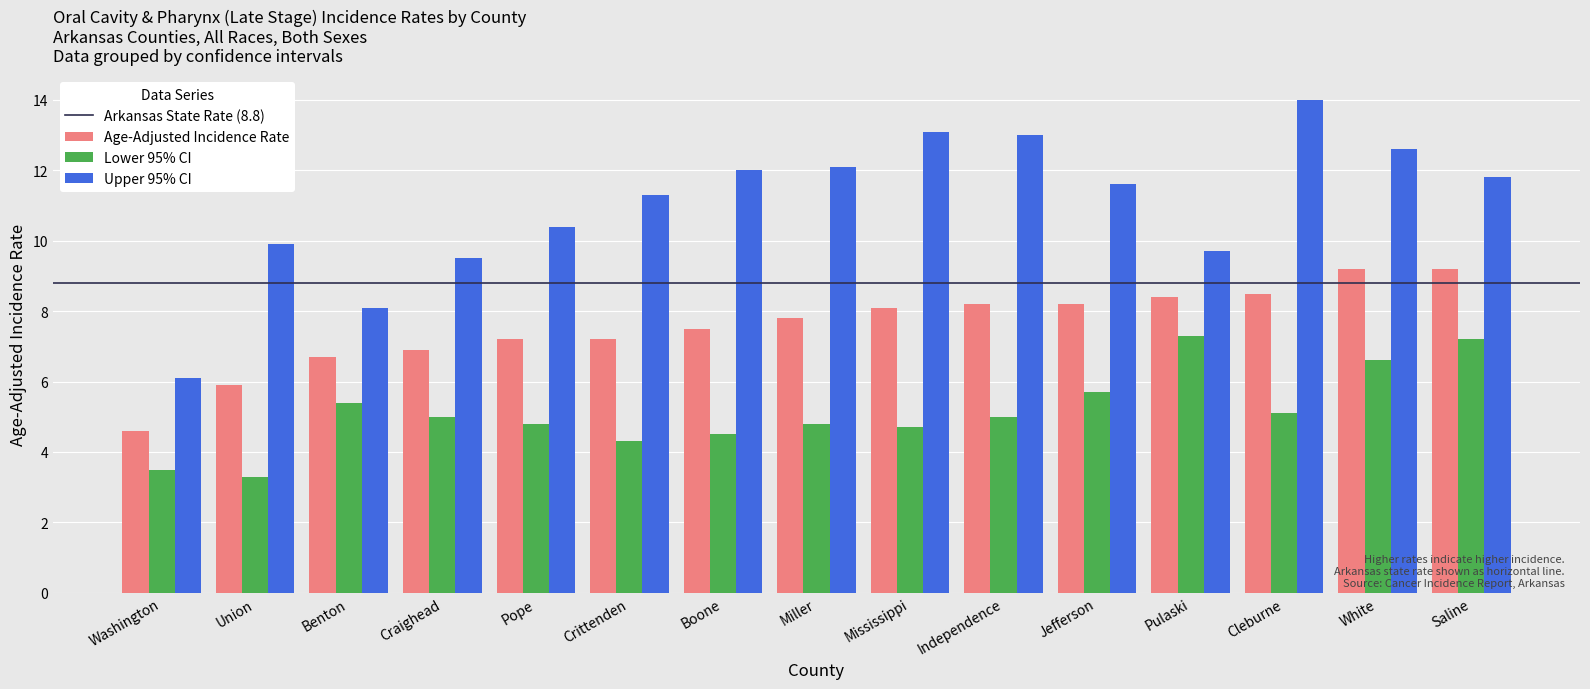

Is it true that Upper 95% CI equals 23.4 at Independence?

False